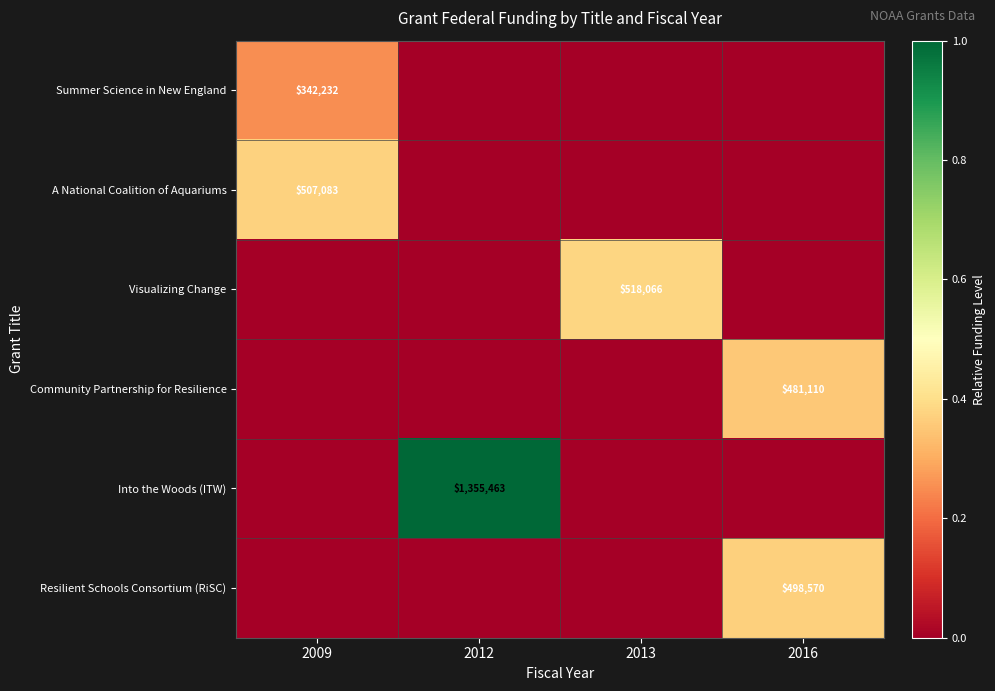

True or false: Community Partnership for Resilience has a value of 144131 at 2016.

False